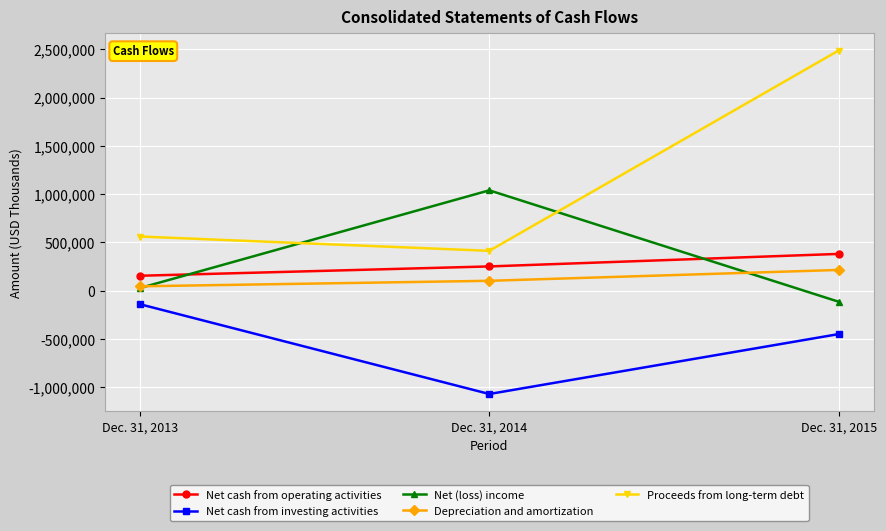

The value of Depreciation and amortization at Dec. 31, 2014 is 102816. True or false?

True